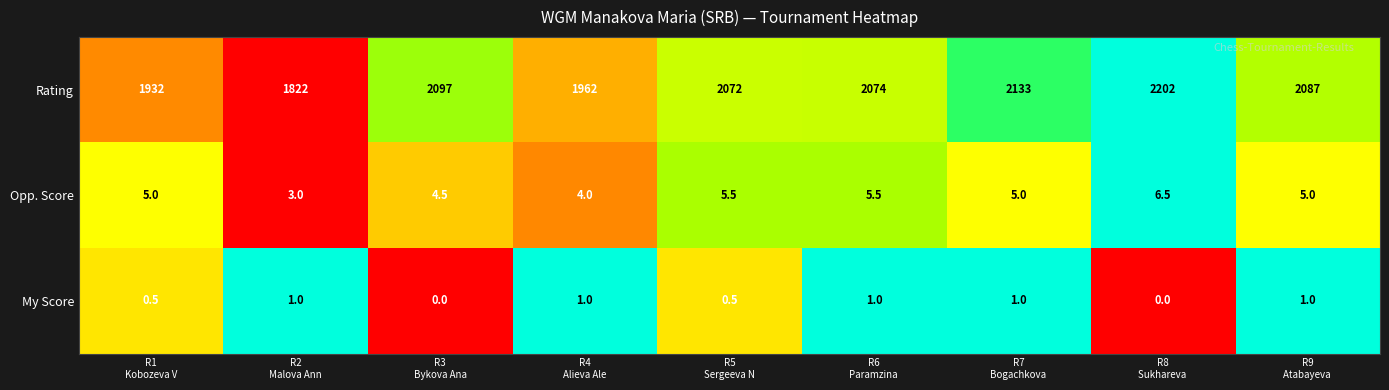

What is the maximum value shown in the chart?

2202.0